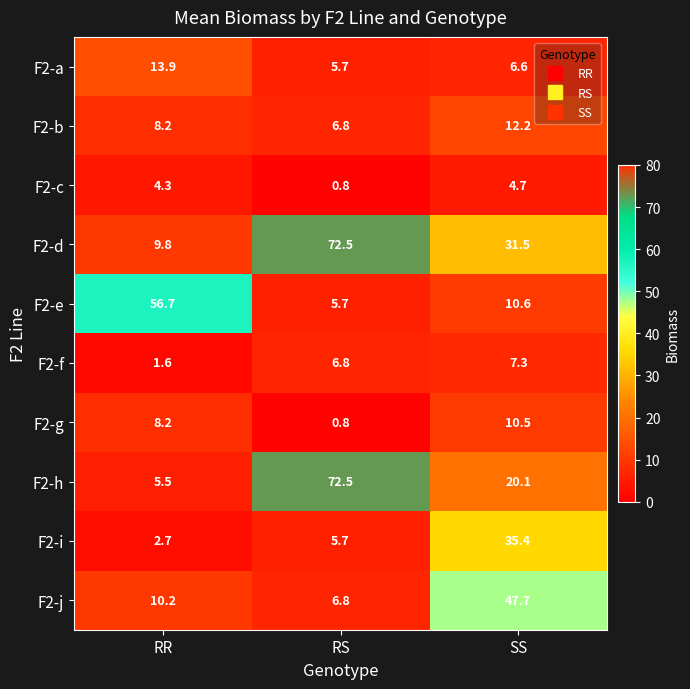

What is the total value across all series at SS?

186.6